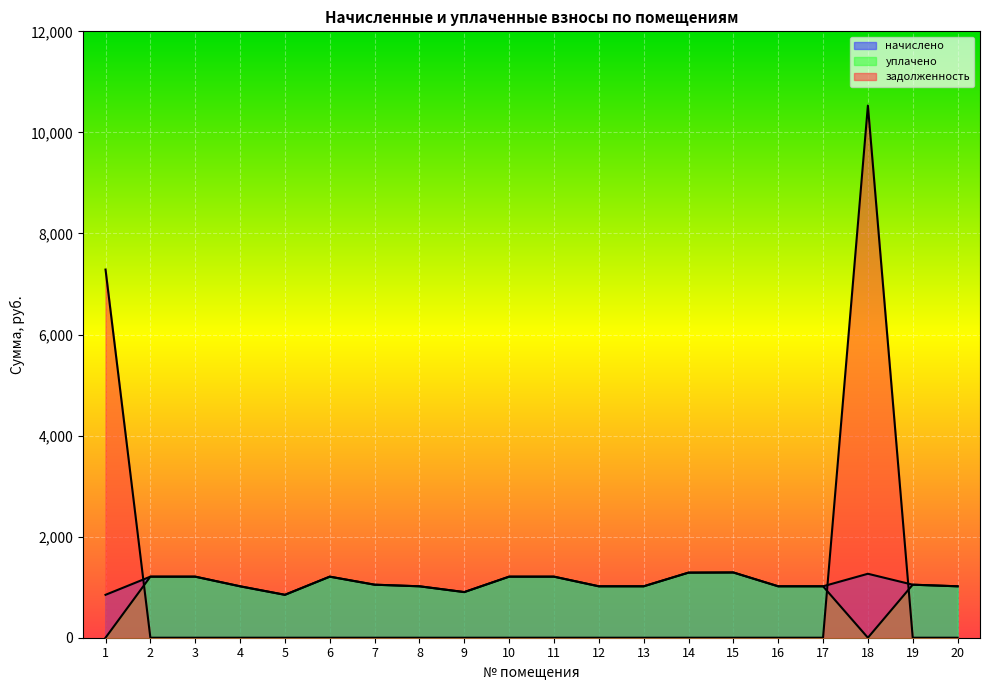

Reading left to right, list all the values displayed in this chart.

начислено: 849.1	1208.4	1208.4	1017.6	849.1	1208.4	1049.4	1017.6	903.1	1208.4	1208.4	1017.6	1017.6	1287.9	1291.1	1017.6	1017.6	1265.6	1049.4	1017.6
уплачено: 0.0	1208.4	1208.4	1017.6	849.1	1208.4	1049.4	1017.6	903.1	1208.4	1208.4	1017.6	1017.6	1287.9	1291.1	1017.6	1017.6	0.0	1049.4	1017.6
задолженность: 7285.4	0.0	0.0	0.0	0.0	0.0	0.0	0.0	0.0	0.0	0.0	0.0	0.0	0.0	0.0	0.0	0.0	10530.9	0.0	0.0